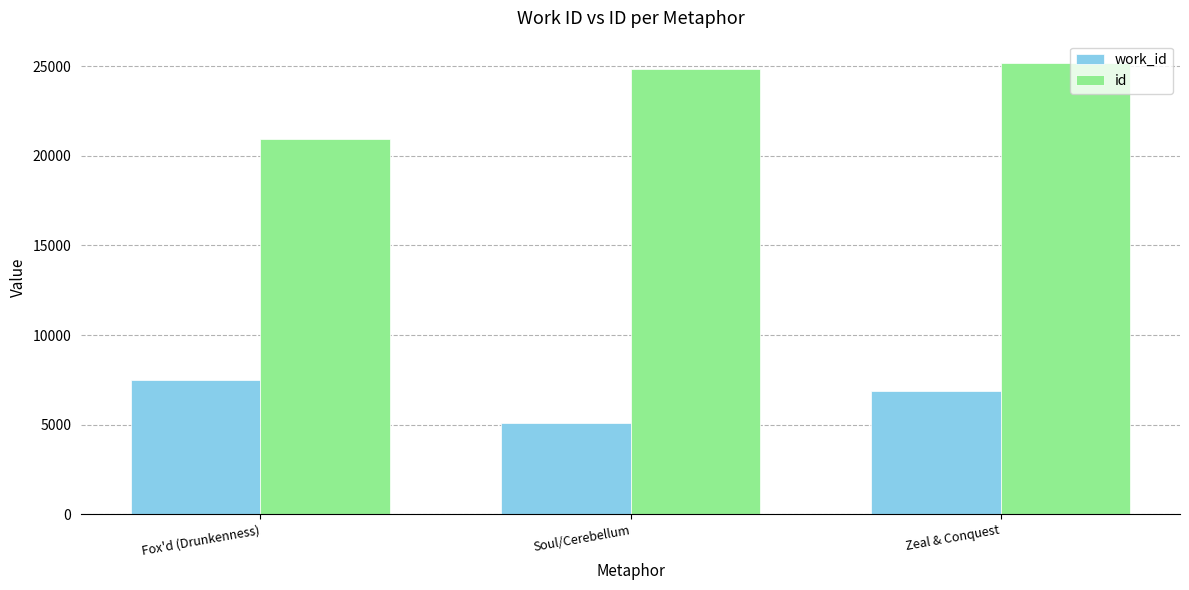

What is the spread (max minus min) of values at Soul/Cerebellum?

19743